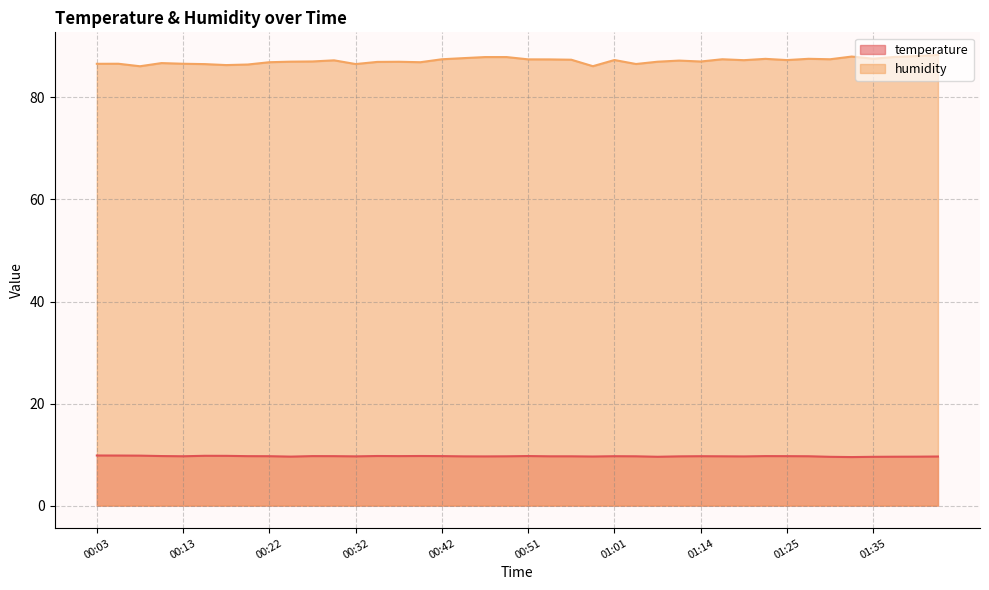

What is the value of the temperature point at the 7th from the left?

9.8